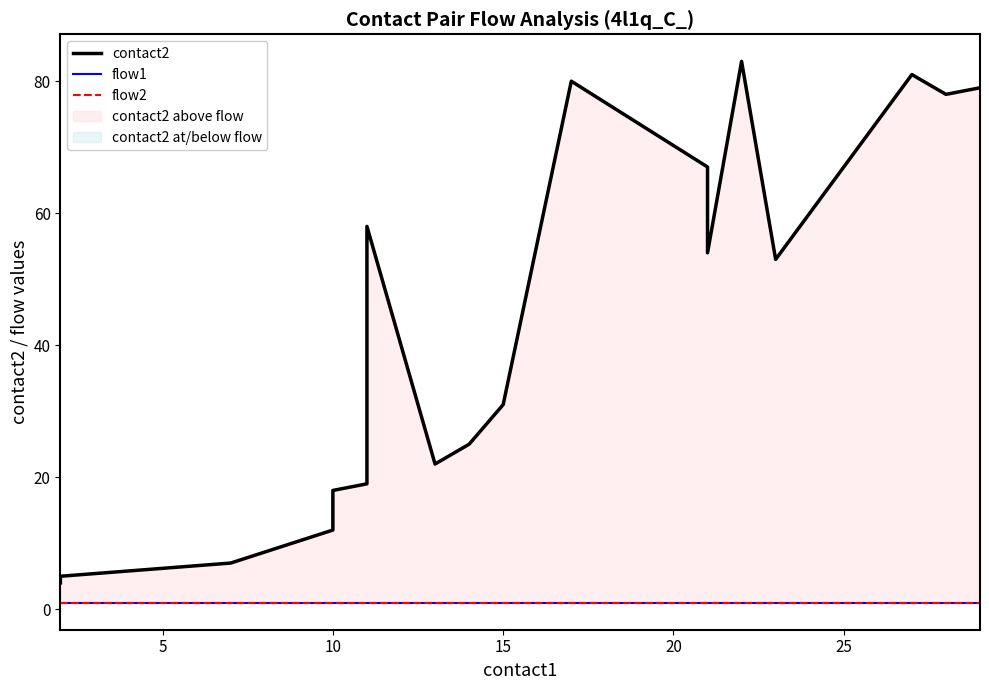

True or false: flow2 has a value of 1 at 10.

False